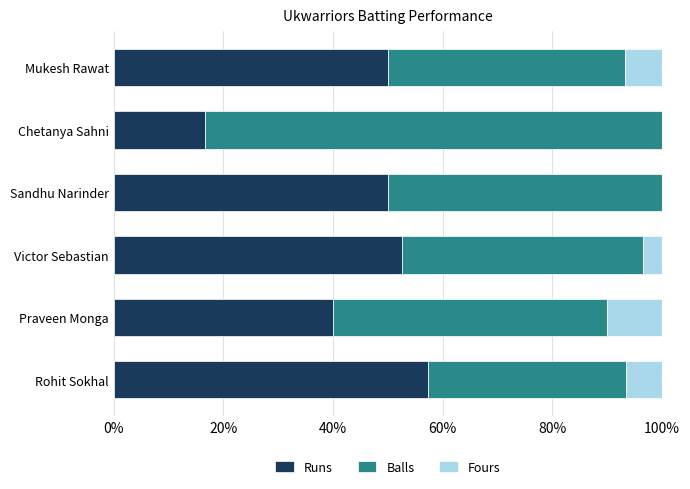

What is the total value across all series at Mukesh Rawat?

100.0